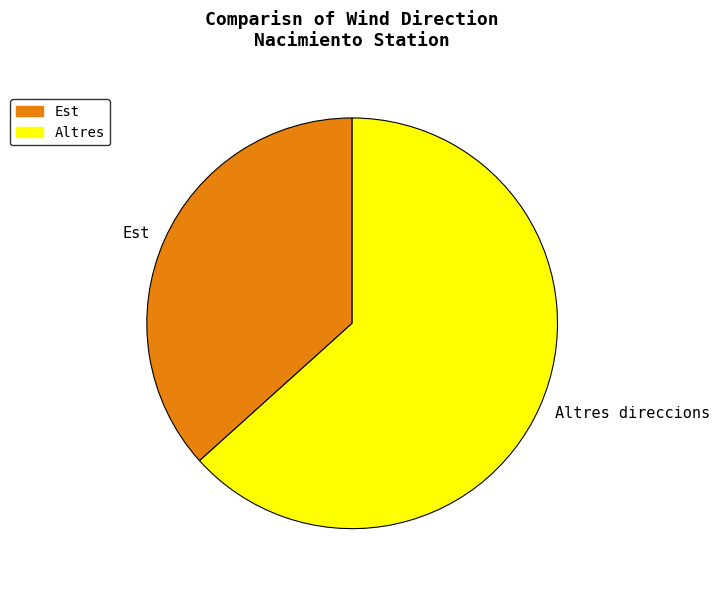

Combined, do Altres direccions and Est account for over 50%?

Yes